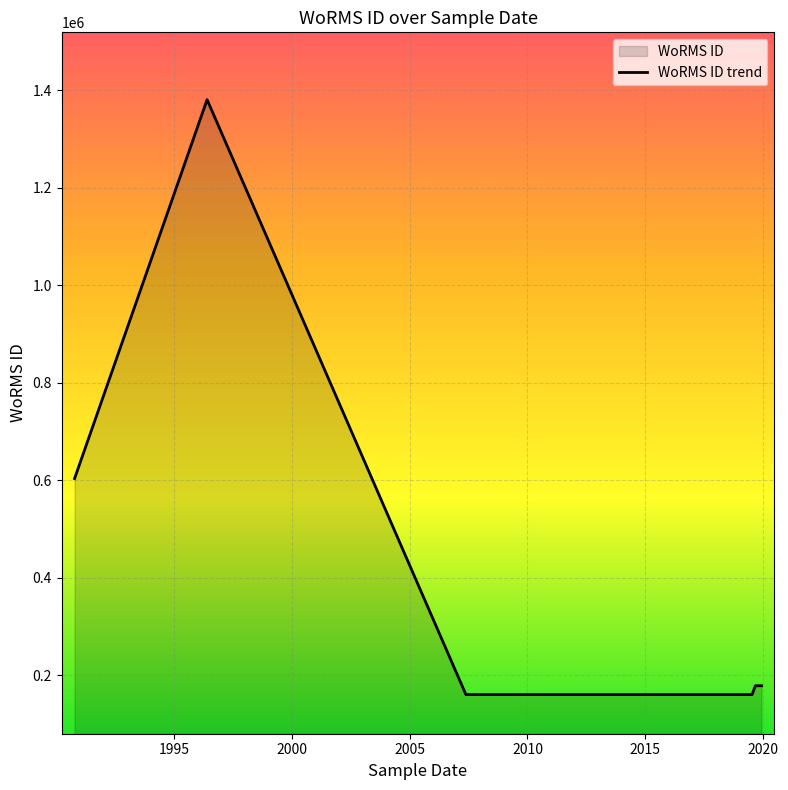

What is the difference between the second highest and second lowest values?

442853